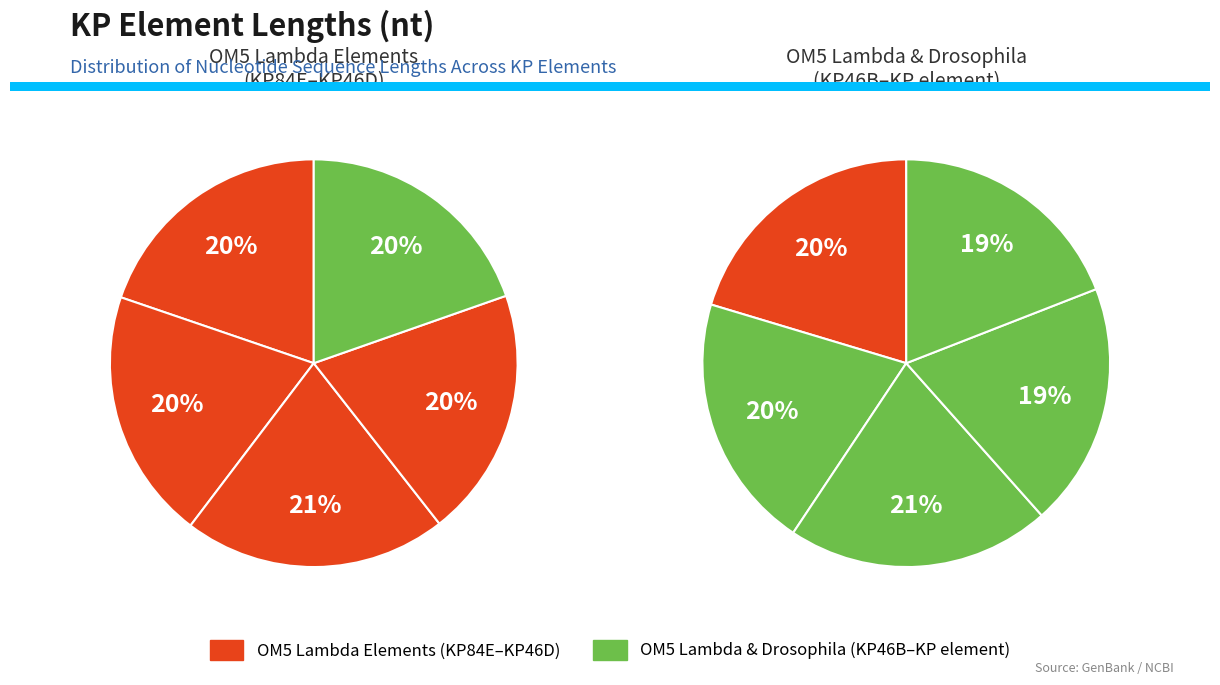

Does KP element lambda OM5 KP46D. account for over 50% of the chart?

No